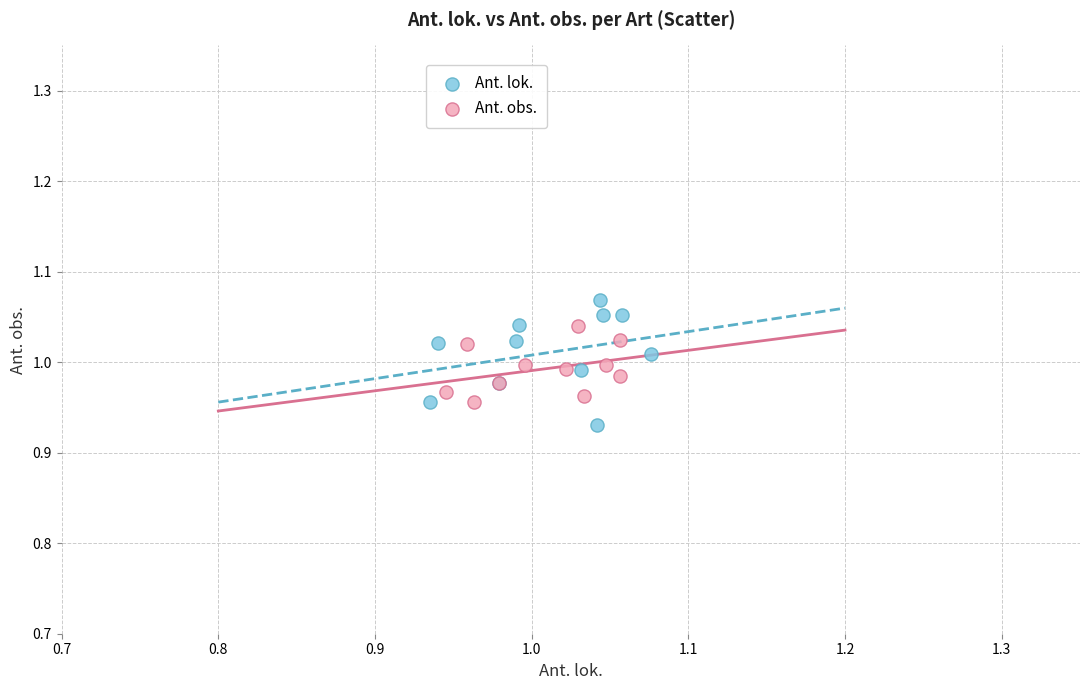

Which series has the largest Y range (max minus min)?

Ant. lok.